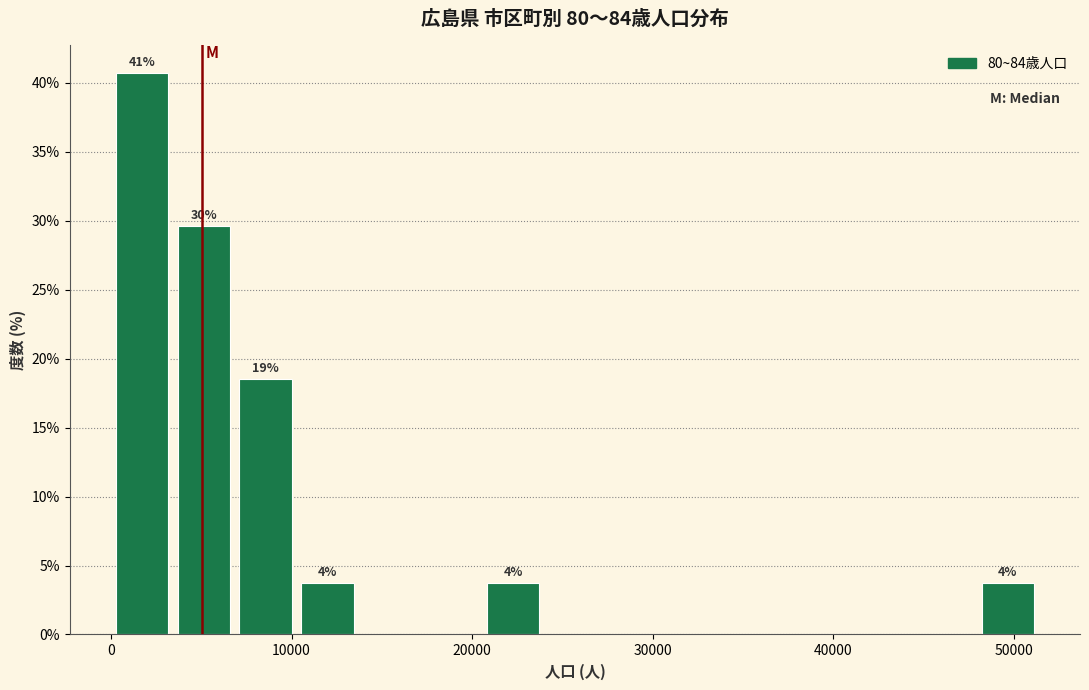

Read against the x-axis, roughly where is the centre of the tallest bar?

2000